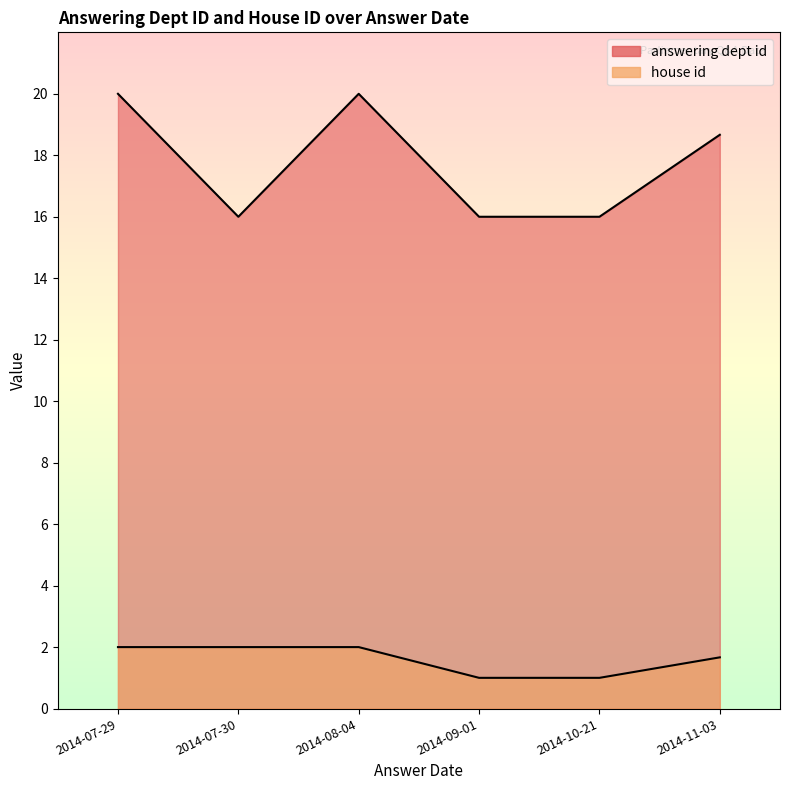

What is the maximum value for answering dept id?

20